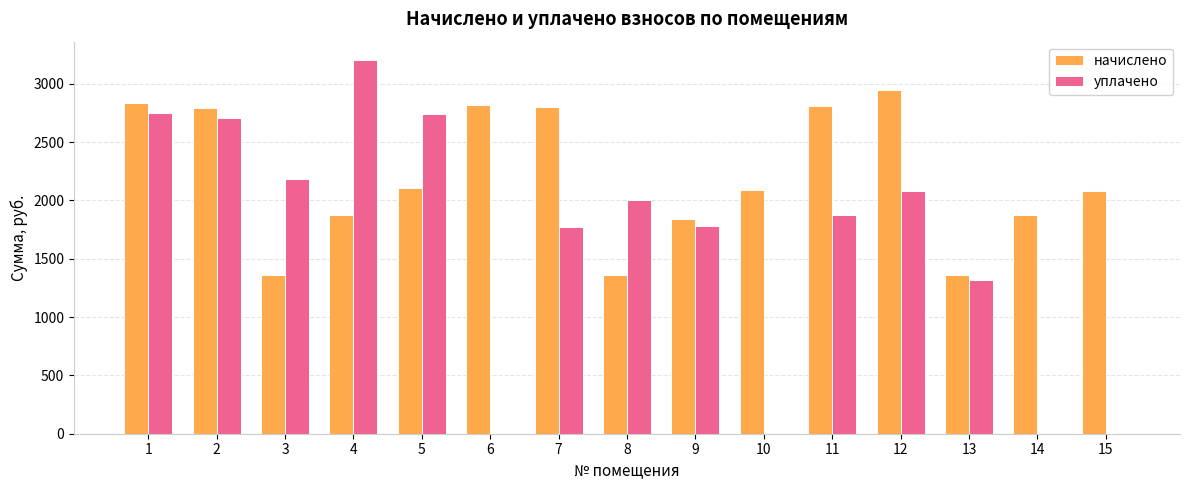

What is the total value across all series at 15?

2082.4